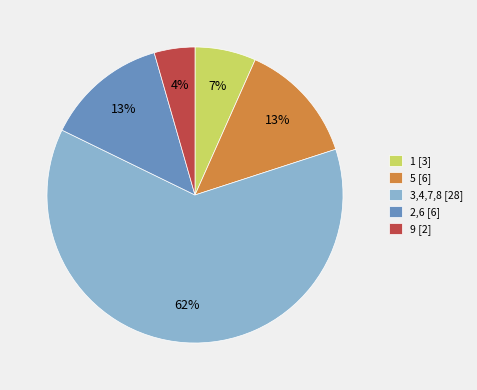

To the nearest percent, what percentage of the pie is 2,6 [6]?

13%